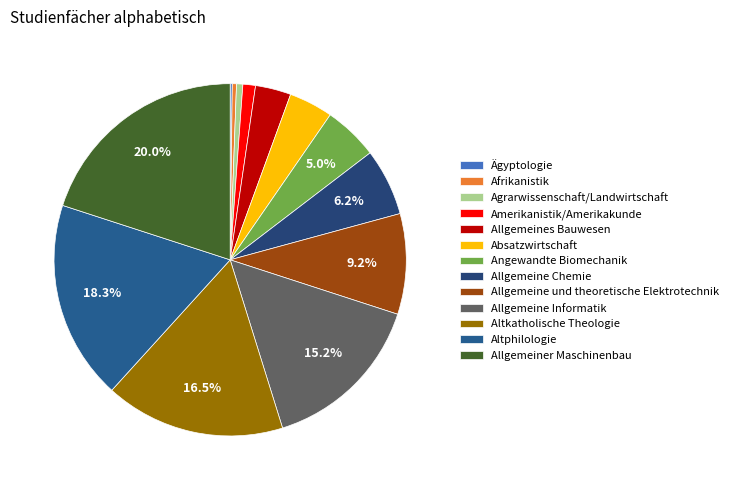

Between Absatzwirtschaft and Allgemeine Informatik, which is larger?

Allgemeine Informatik